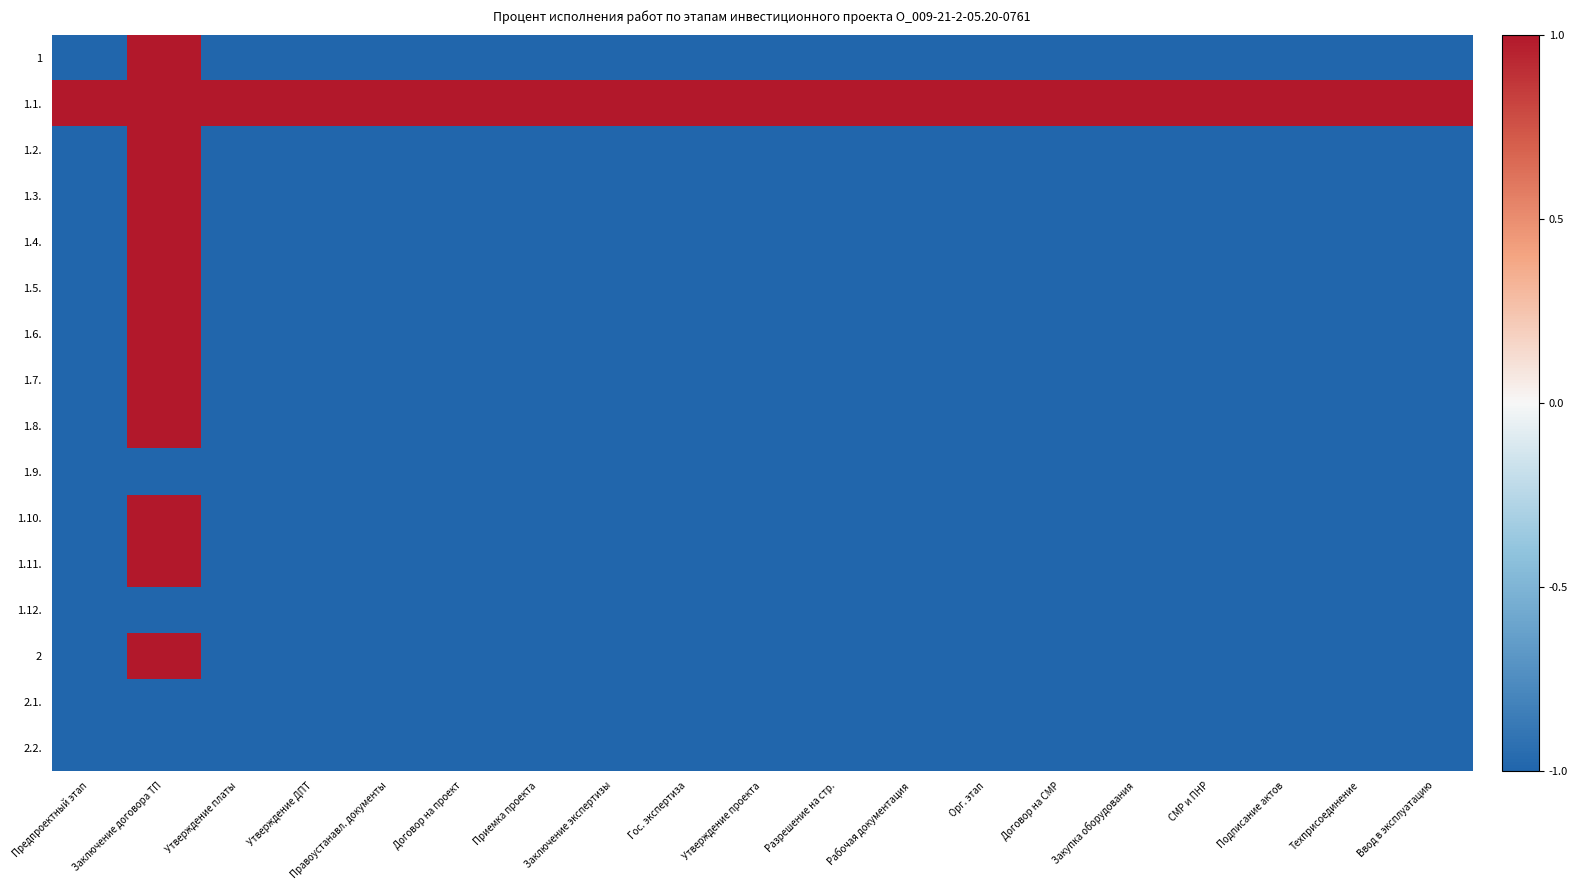

Reading left to right, extract all data points from this chart.

1: Предпроектный этап=-1	Заключение договора ТП=1	Утверждение платы=-1	Утверждение ДПТ=-1	Правоустанавл. документы=-1	Договор на проект=-1	Приемка проекта=-1	Заключение экспертизы=-1	Гос. экспертиза=-1	Утверждение проекта=-1	Разрешение на стр.=-1	Рабочая документация=-1	Орг. этап=-1	Договор на СМР=-1	Закупка оборудования=-1	СМР и ПНР=-1	Подписание актов=-1	Техприсоединение=-1	Ввод в эксплуатацию=-1
1.1.: Предпроектный этап=1	Заключение договора ТП=1	Утверждение платы=1	Утверждение ДПТ=1	Правоустанавл. документы=1	Договор на проект=1	Приемка проекта=1	Заключение экспертизы=1	Гос. экспертиза=1	Утверждение проекта=1	Разрешение на стр.=1	Рабочая документация=1	Орг. этап=1	Договор на СМР=1	Закупка оборудования=1	СМР и ПНР=1	Подписание актов=1	Техприсоединение=1	Ввод в эксплуатацию=1
1.2.: Предпроектный этап=-1	Заключение договора ТП=1	Утверждение платы=-1	Утверждение ДПТ=-1	Правоустанавл. документы=-1	Договор на проект=-1	Приемка проекта=-1	Заключение экспертизы=-1	Гос. экспертиза=-1	Утверждение проекта=-1	Разрешение на стр.=-1	Рабочая документация=-1	Орг. этап=-1	Договор на СМР=-1	Закупка оборудования=-1	СМР и ПНР=-1	Подписание актов=-1	Техприсоединение=-1	Ввод в эксплуатацию=-1
1.3.: Предпроектный этап=-1	Заключение договора ТП=1	Утверждение платы=-1	Утверждение ДПТ=-1	Правоустанавл. документы=-1	Договор на проект=-1	Приемка проекта=-1	Заключение экспертизы=-1	Гос. экспертиза=-1	Утверждение проекта=-1	Разрешение на стр.=-1	Рабочая документация=-1	Орг. этап=-1	Договор на СМР=-1	Закупка оборудования=-1	СМР и ПНР=-1	Подписание актов=-1	Техприсоединение=-1	Ввод в эксплуатацию=-1
1.4.: Предпроектный этап=-1	Заключение договора ТП=1	Утверждение платы=-1	Утверждение ДПТ=-1	Правоустанавл. документы=-1	Договор на проект=-1	Приемка проекта=-1	Заключение экспертизы=-1	Гос. экспертиза=-1	Утверждение проекта=-1	Разрешение на стр.=-1	Рабочая документация=-1	Орг. этап=-1	Договор на СМР=-1	Закупка оборудования=-1	СМР и ПНР=-1	Подписание актов=-1	Техприсоединение=-1	Ввод в эксплуатацию=-1
1.5.: Предпроектный этап=-1	Заключение договора ТП=1	Утверждение платы=-1	Утверждение ДПТ=-1	Правоустанавл. документы=-1	Договор на проект=-1	Приемка проекта=-1	Заключение экспертизы=-1	Гос. экспертиза=-1	Утверждение проекта=-1	Разрешение на стр.=-1	Рабочая документация=-1	Орг. этап=-1	Договор на СМР=-1	Закупка оборудования=-1	СМР и ПНР=-1	Подписание актов=-1	Техприсоединение=-1	Ввод в эксплуатацию=-1
1.6.: Предпроектный этап=-1	Заключение договора ТП=1	Утверждение платы=-1	Утверждение ДПТ=-1	Правоустанавл. документы=-1	Договор на проект=-1	Приемка проекта=-1	Заключение экспертизы=-1	Гос. экспертиза=-1	Утверждение проекта=-1	Разрешение на стр.=-1	Рабочая документация=-1	Орг. этап=-1	Договор на СМР=-1	Закупка оборудования=-1	СМР и ПНР=-1	Подписание актов=-1	Техприсоединение=-1	Ввод в эксплуатацию=-1
1.7.: Предпроектный этап=-1	Заключение договора ТП=1	Утверждение платы=-1	Утверждение ДПТ=-1	Правоустанавл. документы=-1	Договор на проект=-1	Приемка проекта=-1	Заключение экспертизы=-1	Гос. экспертиза=-1	Утверждение проекта=-1	Разрешение на стр.=-1	Рабочая документация=-1	Орг. этап=-1	Договор на СМР=-1	Закупка оборудования=-1	СМР и ПНР=-1	Подписание актов=-1	Техприсоединение=-1	Ввод в эксплуатацию=-1
1.8.: Предпроектный этап=-1	Заключение договора ТП=1	Утверждение платы=-1	Утверждение ДПТ=-1	Правоустанавл. документы=-1	Договор на проект=-1	Приемка проекта=-1	Заключение экспертизы=-1	Гос. экспертиза=-1	Утверждение проекта=-1	Разрешение на стр.=-1	Рабочая документация=-1	Орг. этап=-1	Договор на СМР=-1	Закупка оборудования=-1	СМР и ПНР=-1	Подписание актов=-1	Техприсоединение=-1	Ввод в эксплуатацию=-1
1.9.: Предпроектный этап=-1	Заключение договора ТП=-1	Утверждение платы=-1	Утверждение ДПТ=-1	Правоустанавл. документы=-1	Договор на проект=-1	Приемка проекта=-1	Заключение экспертизы=-1	Гос. экспертиза=-1	Утверждение проекта=-1	Разрешение на стр.=-1	Рабочая документация=-1	Орг. этап=-1	Договор на СМР=-1	Закупка оборудования=-1	СМР и ПНР=-1	Подписание актов=-1	Техприсоединение=-1	Ввод в эксплуатацию=-1
1.10.: Предпроектный этап=-1	Заключение договора ТП=1	Утверждение платы=-1	Утверждение ДПТ=-1	Правоустанавл. документы=-1	Договор на проект=-1	Приемка проекта=-1	Заключение экспертизы=-1	Гос. экспертиза=-1	Утверждение проекта=-1	Разрешение на стр.=-1	Рабочая документация=-1	Орг. этап=-1	Договор на СМР=-1	Закупка оборудования=-1	СМР и ПНР=-1	Подписание актов=-1	Техприсоединение=-1	Ввод в эксплуатацию=-1
1.11.: Предпроектный этап=-1	Заключение договора ТП=1	Утверждение платы=-1	Утверждение ДПТ=-1	Правоустанавл. документы=-1	Договор на проект=-1	Приемка проекта=-1	Заключение экспертизы=-1	Гос. экспертиза=-1	Утверждение проекта=-1	Разрешение на стр.=-1	Рабочая документация=-1	Орг. этап=-1	Договор на СМР=-1	Закупка оборудования=-1	СМР и ПНР=-1	Подписание актов=-1	Техприсоединение=-1	Ввод в эксплуатацию=-1
1.12.: Предпроектный этап=-1	Заключение договора ТП=-1	Утверждение платы=-1	Утверждение ДПТ=-1	Правоустанавл. документы=-1	Договор на проект=-1	Приемка проекта=-1	Заключение экспертизы=-1	Гос. экспертиза=-1	Утверждение проекта=-1	Разрешение на стр.=-1	Рабочая документация=-1	Орг. этап=-1	Договор на СМР=-1	Закупка оборудования=-1	СМР и ПНР=-1	Подписание актов=-1	Техприсоединение=-1	Ввод в эксплуатацию=-1
2: Предпроектный этап=-1	Заключение договора ТП=1	Утверждение платы=-1	Утверждение ДПТ=-1	Правоустанавл. документы=-1	Договор на проект=-1	Приемка проекта=-1	Заключение экспертизы=-1	Гос. экспертиза=-1	Утверждение проекта=-1	Разрешение на стр.=-1	Рабочая документация=-1	Орг. этап=-1	Договор на СМР=-1	Закупка оборудования=-1	СМР и ПНР=-1	Подписание актов=-1	Техприсоединение=-1	Ввод в эксплуатацию=-1
2.1.: Предпроектный этап=-1	Заключение договора ТП=-1	Утверждение платы=-1	Утверждение ДПТ=-1	Правоустанавл. документы=-1	Договор на проект=-1	Приемка проекта=-1	Заключение экспертизы=-1	Гос. экспертиза=-1	Утверждение проекта=-1	Разрешение на стр.=-1	Рабочая документация=-1	Орг. этап=-1	Договор на СМР=-1	Закупка оборудования=-1	СМР и ПНР=-1	Подписание актов=-1	Техприсоединение=-1	Ввод в эксплуатацию=-1
2.2.: Предпроектный этап=-1	Заключение договора ТП=-1	Утверждение платы=-1	Утверждение ДПТ=-1	Правоустанавл. документы=-1	Договор на проект=-1	Приемка проекта=-1	Заключение экспертизы=-1	Гос. экспертиза=-1	Утверждение проекта=-1	Разрешение на стр.=-1	Рабочая документация=-1	Орг. этап=-1	Договор на СМР=-1	Закупка оборудования=-1	СМР и ПНР=-1	Подписание актов=-1	Техприсоединение=-1	Ввод в эксплуатацию=-1